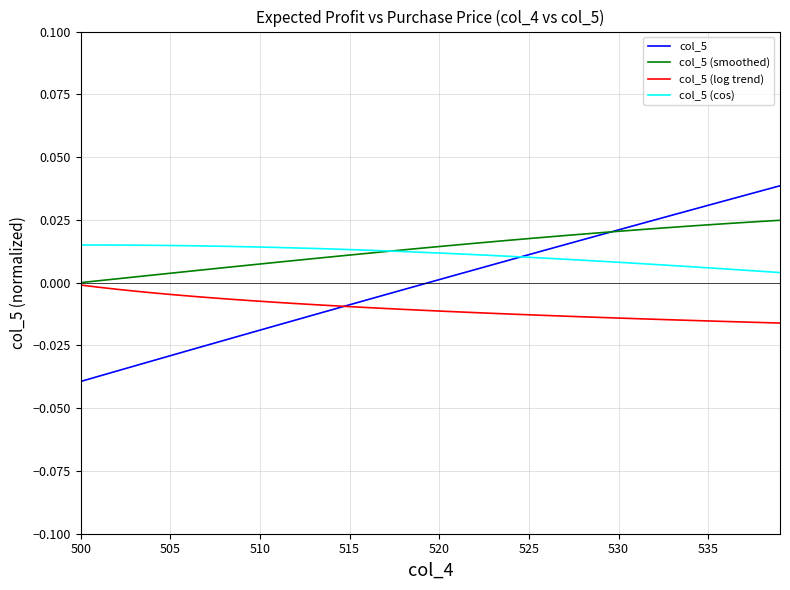

List the series in order of their peak value, highest first.

col_5, col_5 (smoothed), col_5 (cos), col_5 (log trend)